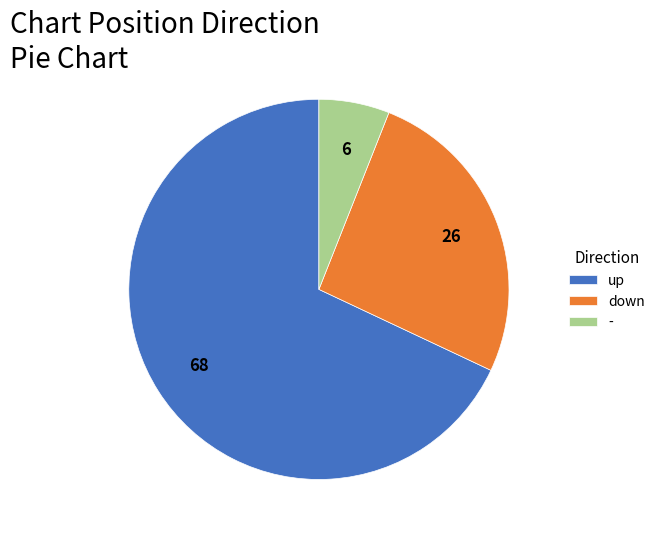

Does down represent more than half of the total?

No